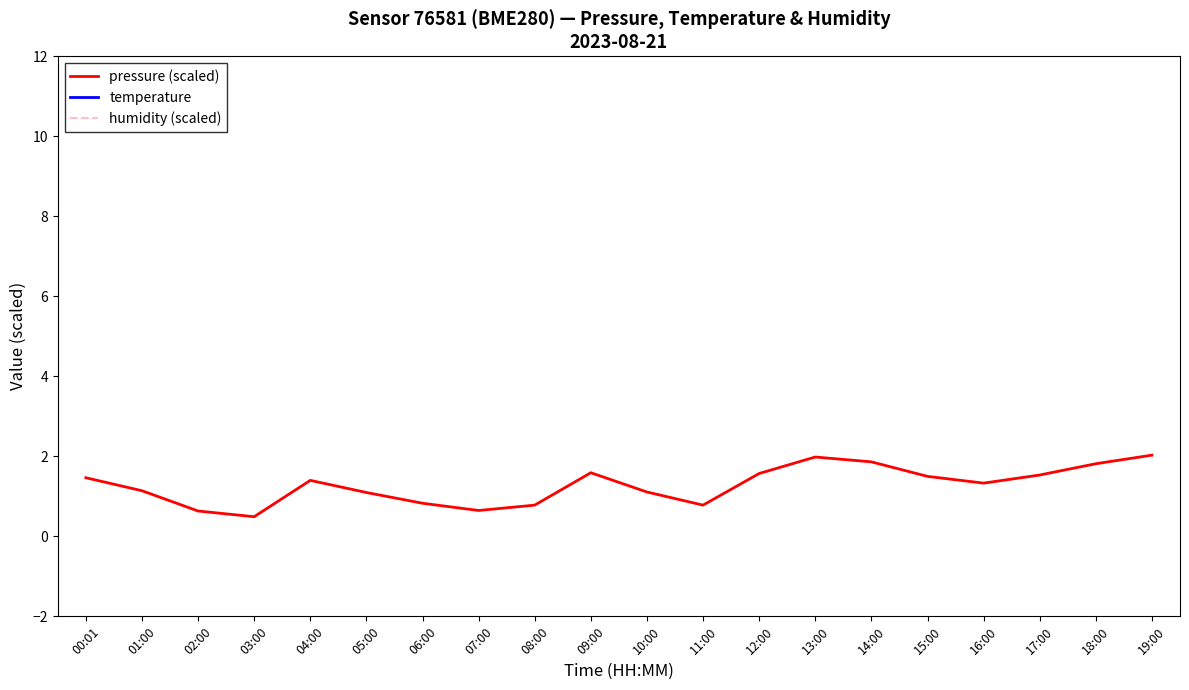

Where does the pressure (scaled) series first go above 1?

00:01